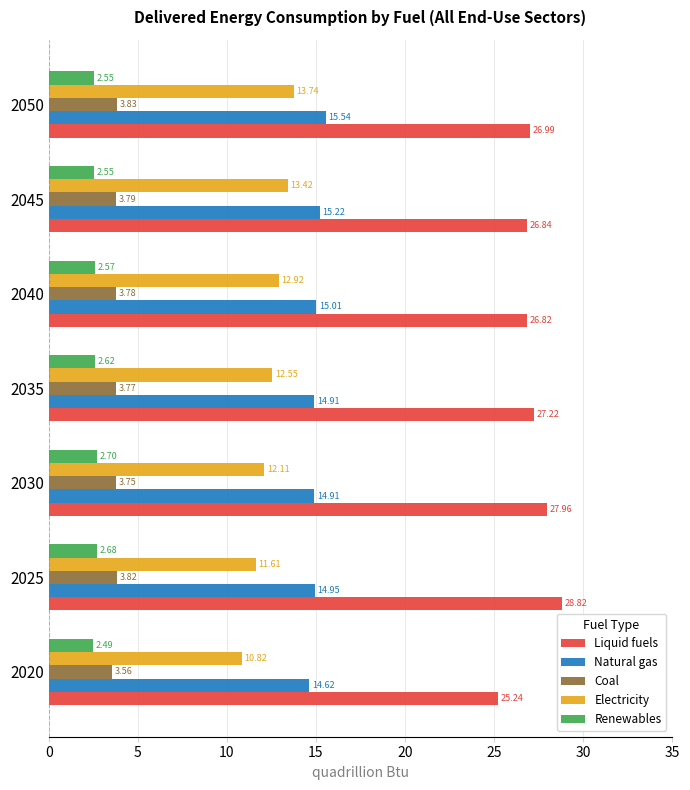

Which category has the highest value in the Liquid fuels series?

2025